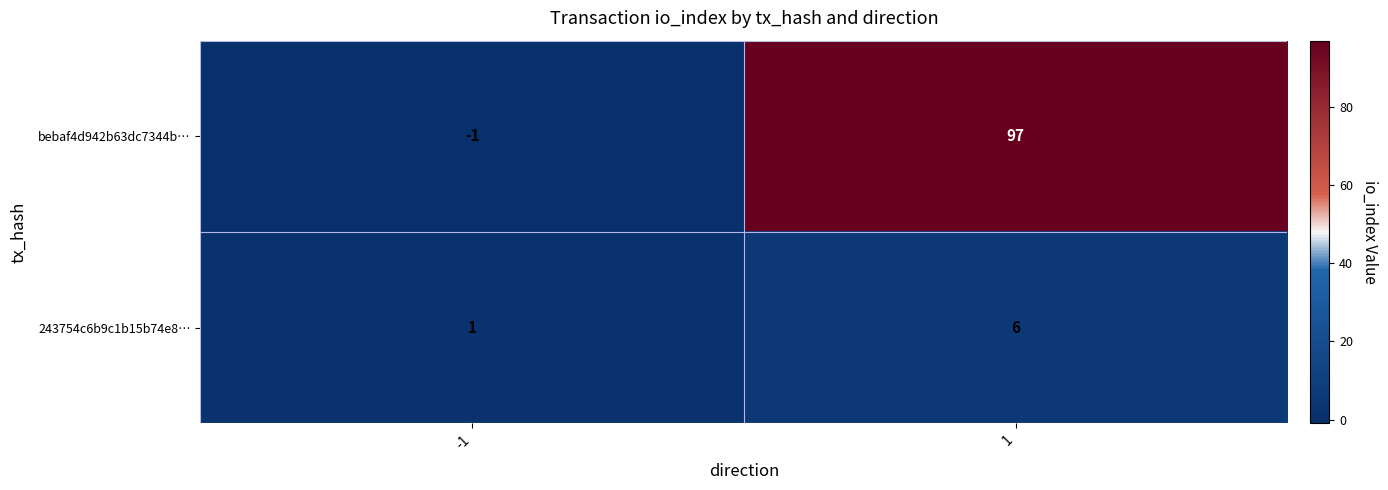

Is the value of bebaf4d942b63dc7344b… at 1 greater than the value of 243754c6b9c1b15b74e8… at 1?

Yes